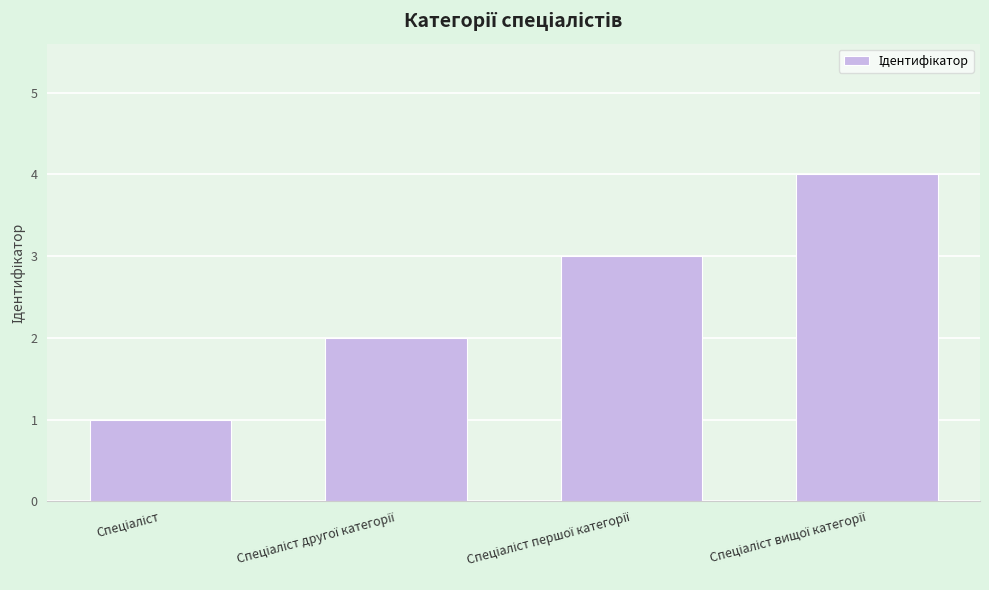

What is the difference between the maximum and minimum values?

3